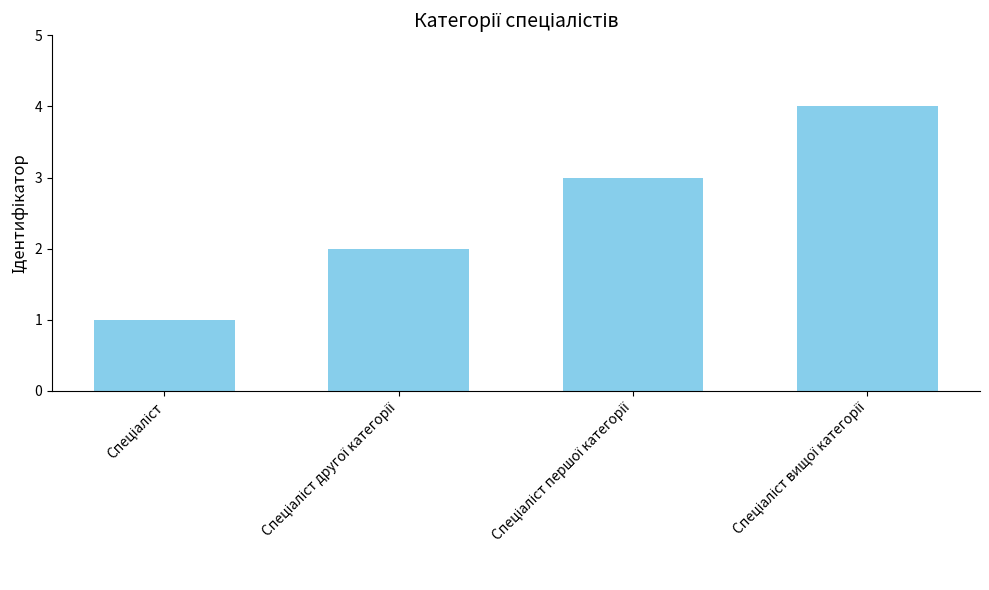

How many values are below 3?

2